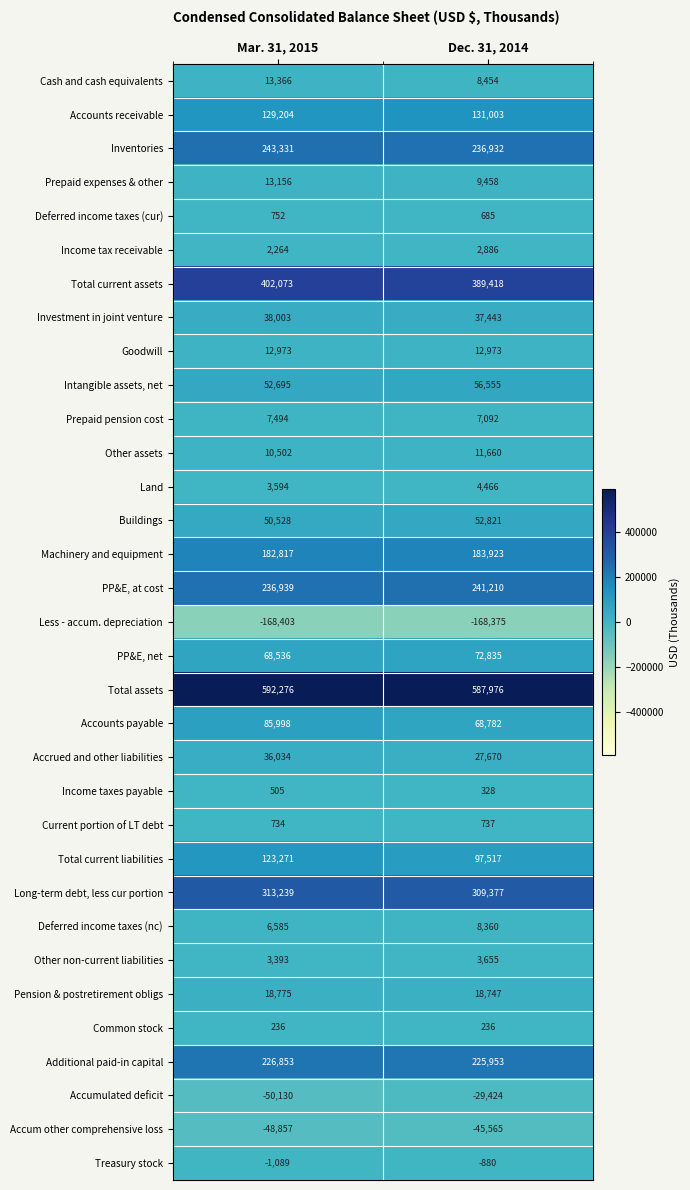

How many series are shown in this chart?

33